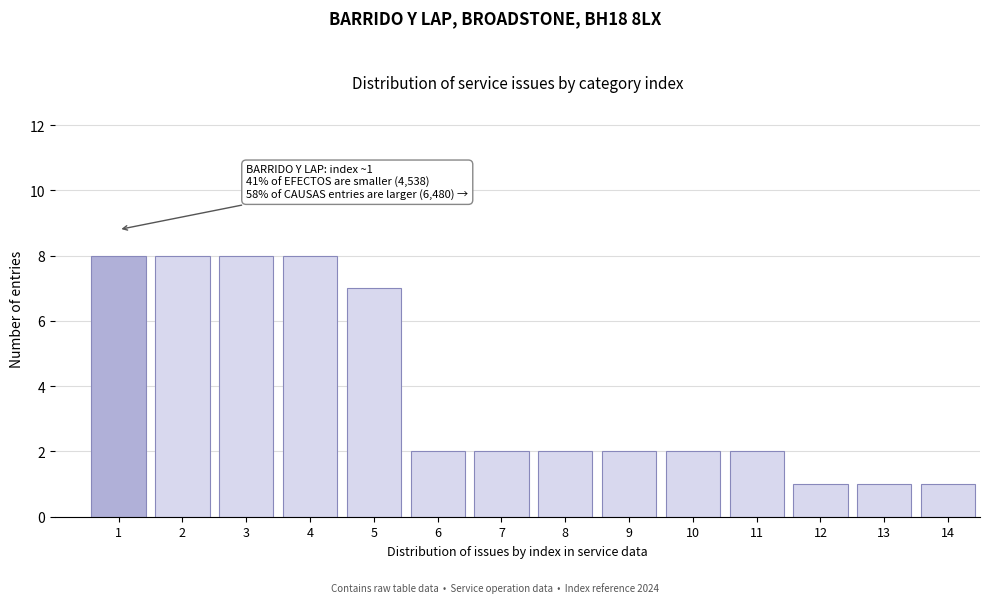

Reading left to right, extract all data points from this chart.

8	8	8	8	7	2	2	2	2	2	2	1	1	1